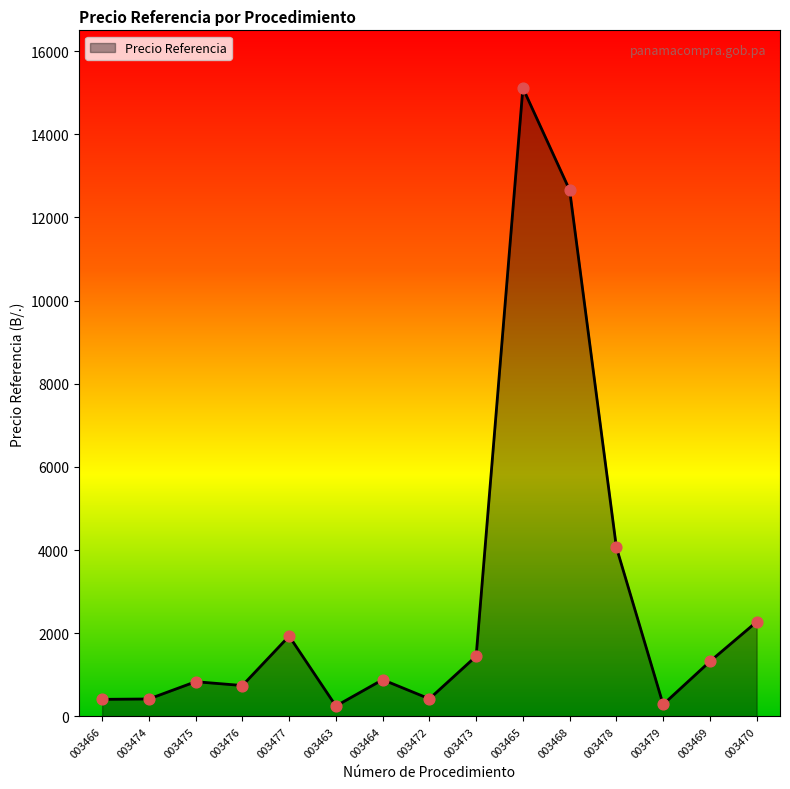

What is the change in value from 003463 to 003468?

+12407.0